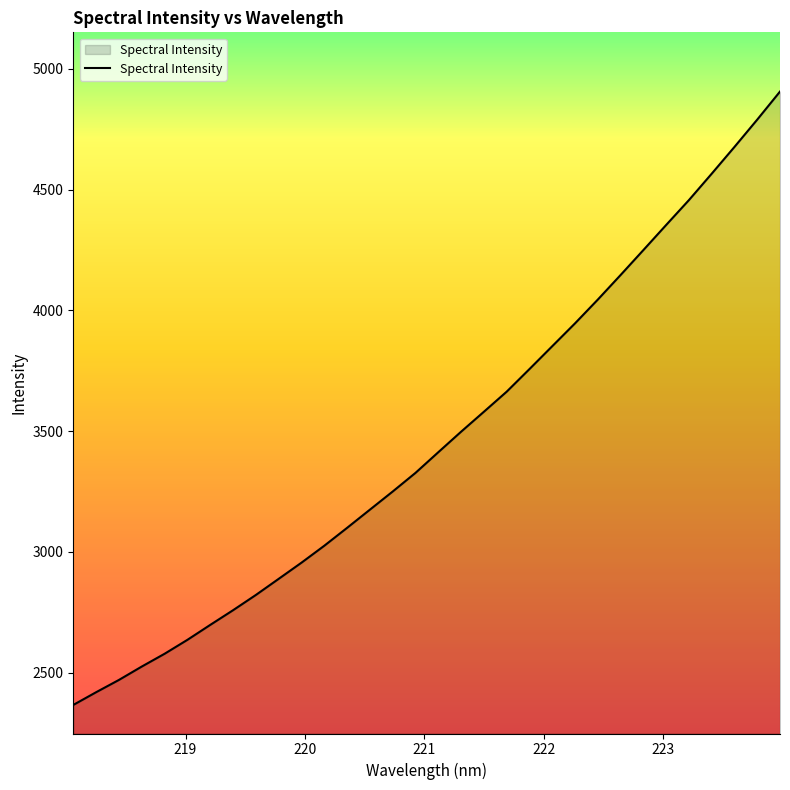

What is the minimum value shown in the chart?

2365.9